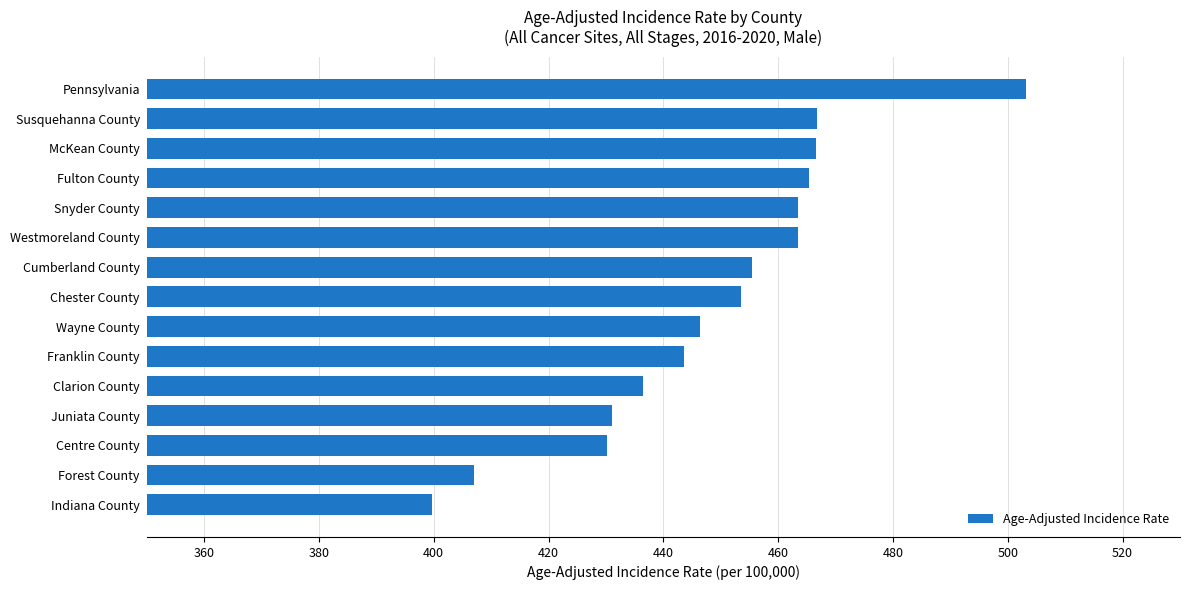

How many data points are less than 453?

7